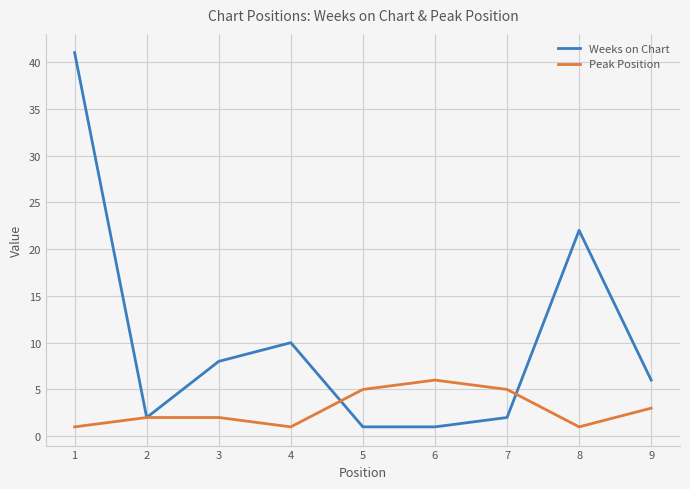

What is the approximate value of Peak Position at 7?

5